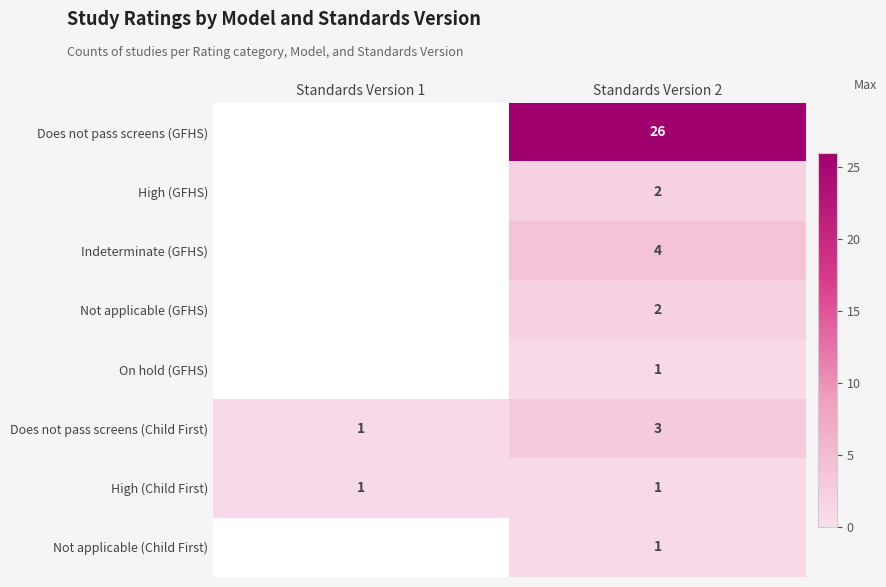

True or false: High (Child First) has a value of 2 at Standards Version 1.

False